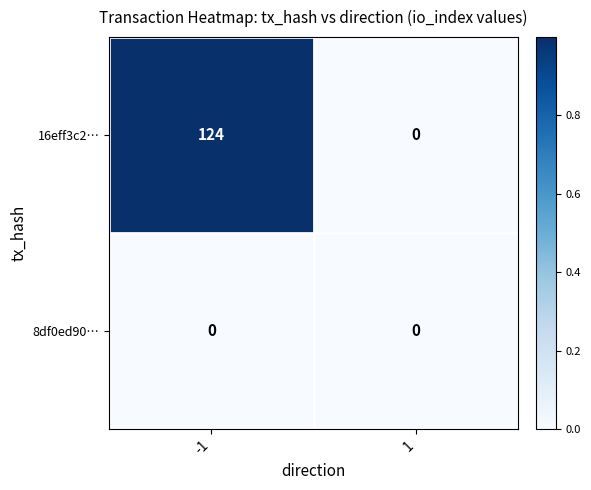

The value of 8df0ed90… at -1 is 0. True or false?

True